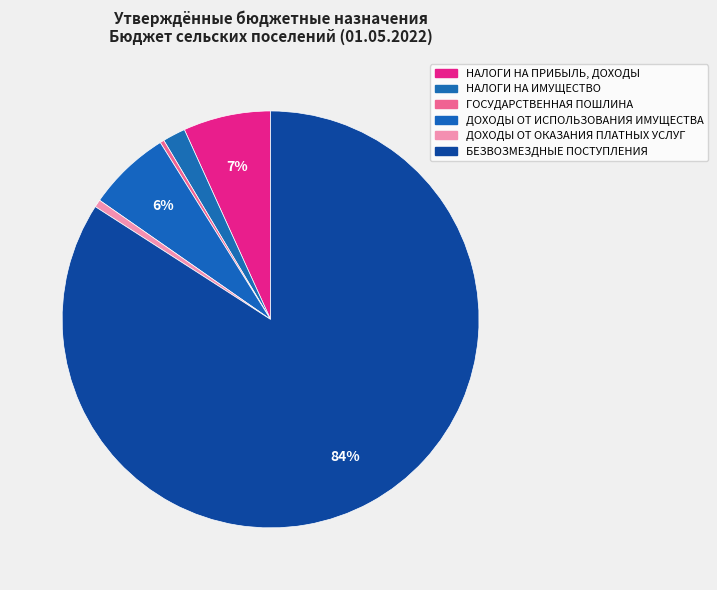

How much of the chart is everything except ДОХОДЫ ОТ ОКАЗАНИЯ ПЛАТНЫХ УСЛУГ?

99.4%